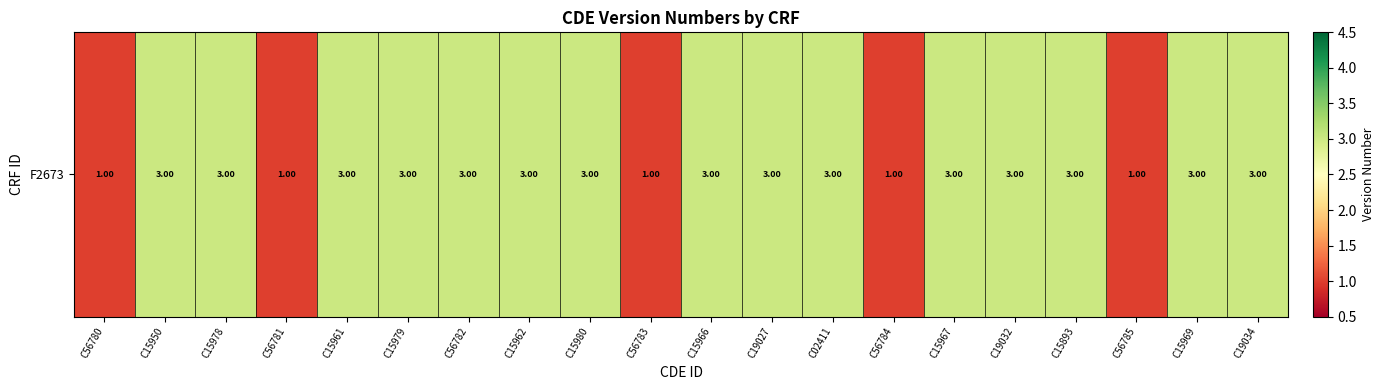

What is the minimum value shown in the chart?

1